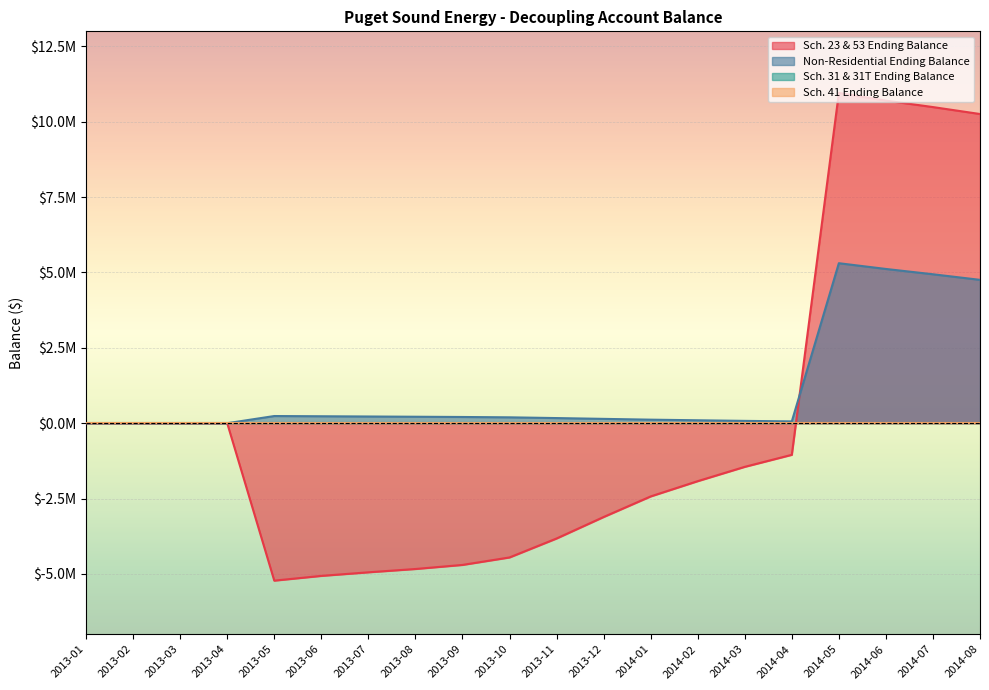

Does the chart display data point markers on the line(s)?

No